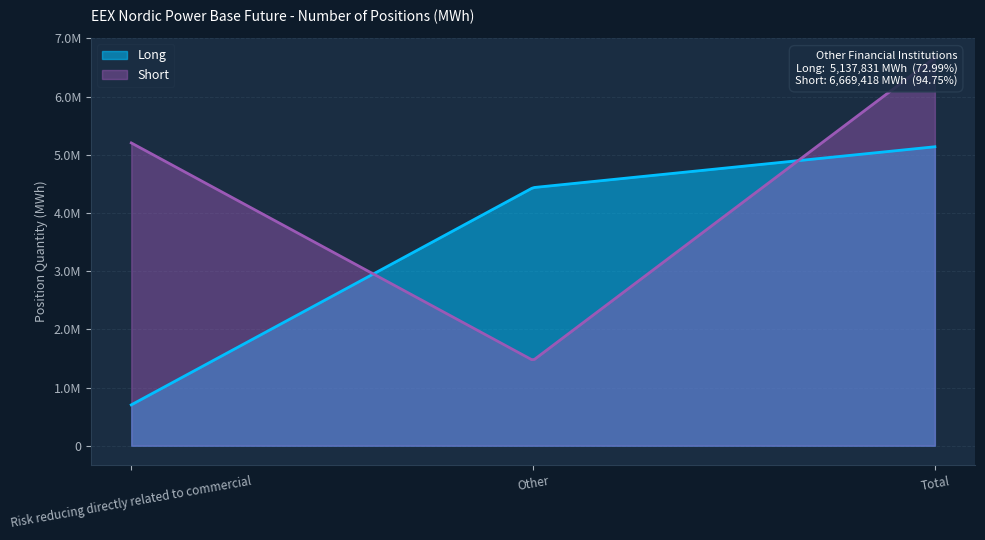

What position from the right is Total?

1